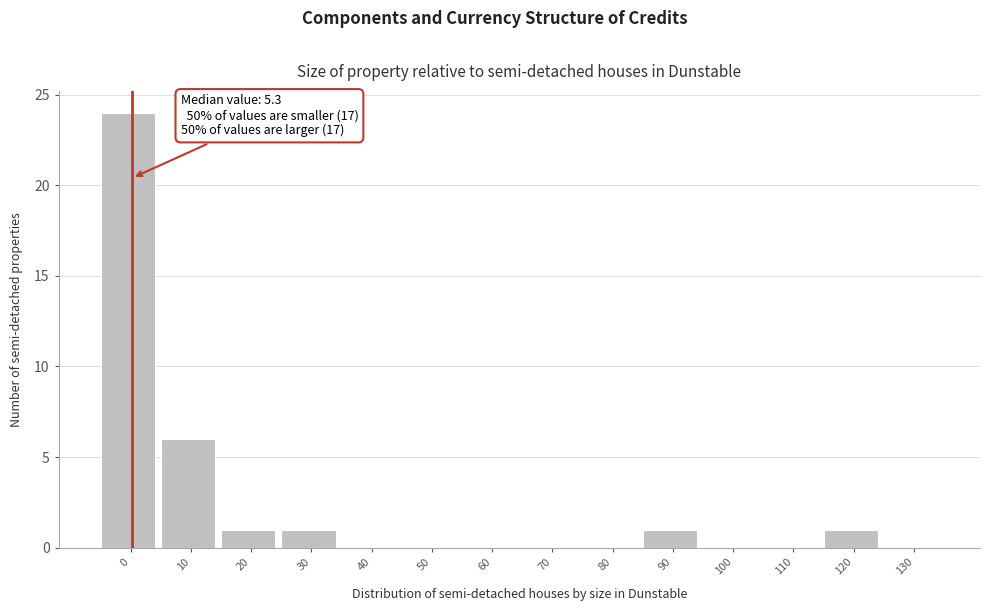

Reading left to right, transcribe all the data shown in this chart.

0=24	10=6	20=1	30=1	40=0	50=0	60=0	70=0	80=0	90=1	100=0	110=0	120=1	130=0